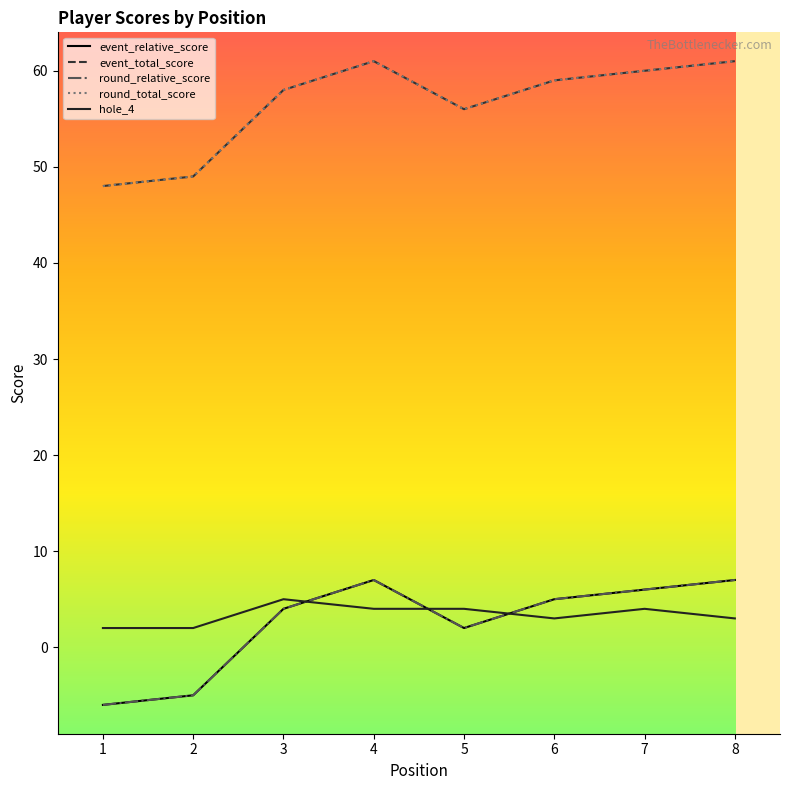

Where does the event_total_score series first go above 59?

4